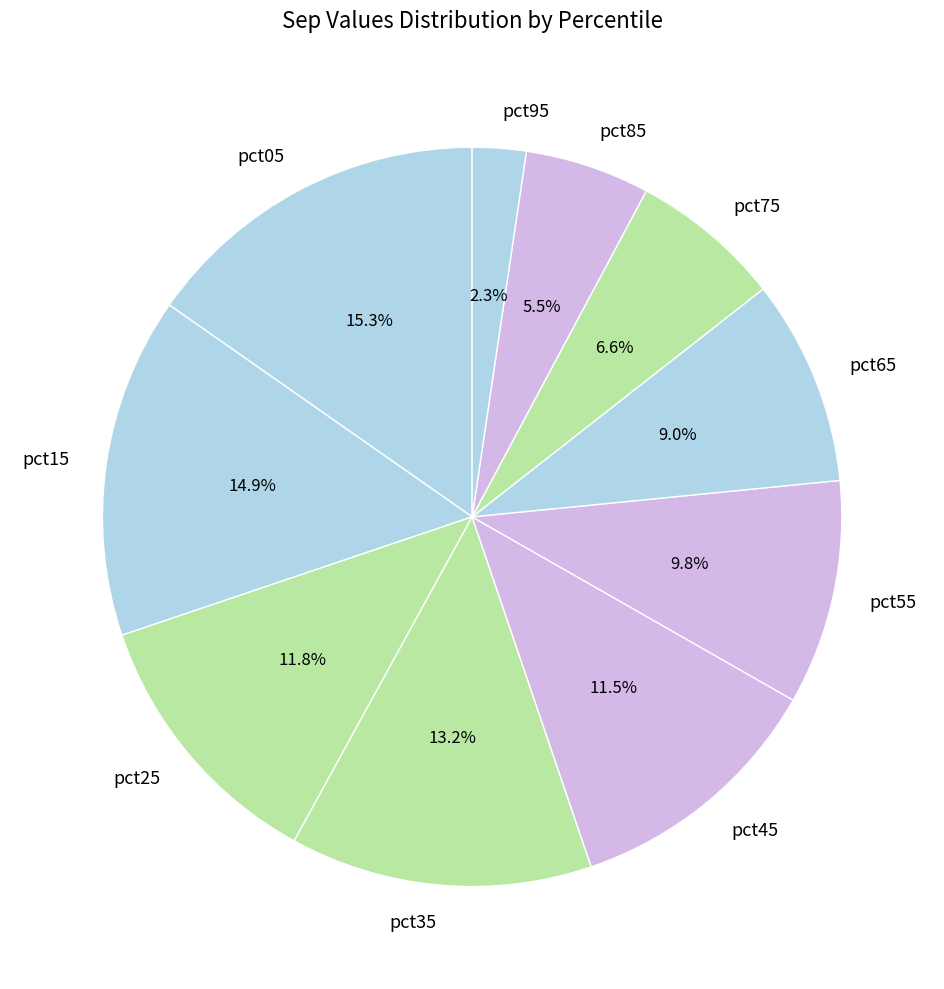

Does pct65 represent more than half of the total?

No